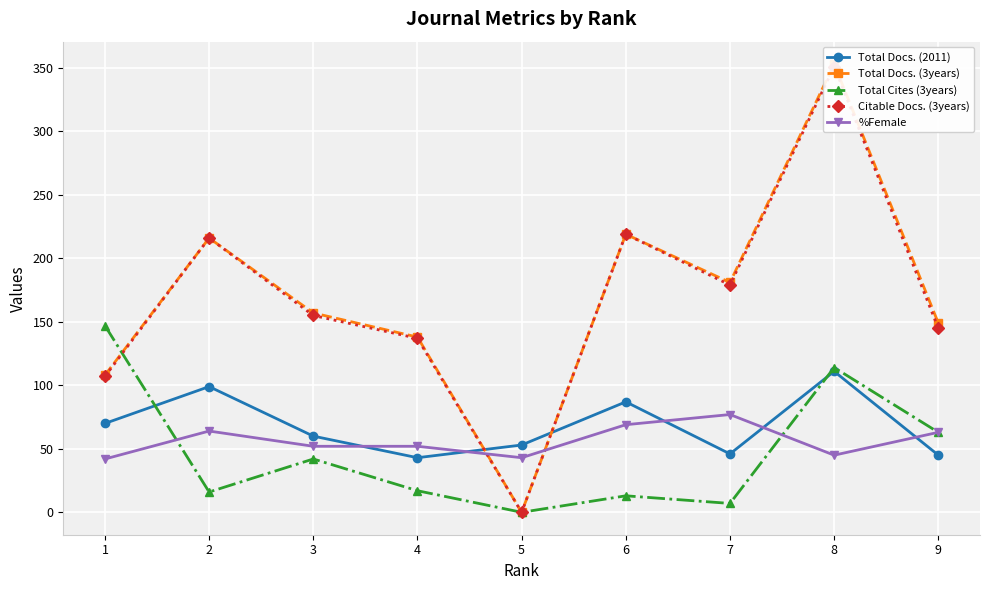

Reading right to left, what are all the values shown in this chart?

Total Docs. (2011): 45	111	46	87	53	43	60	99	70
Total Docs. (3years): 149	353	181	219	0	138	157	216	108
Total Cites (3years): 63	114	7	13	0	17	42	16	147
Citable Docs. (3years): 145	351	179	219	0	137	155	216	107
%Female: 63	45	77	69	43	52	52	64	42